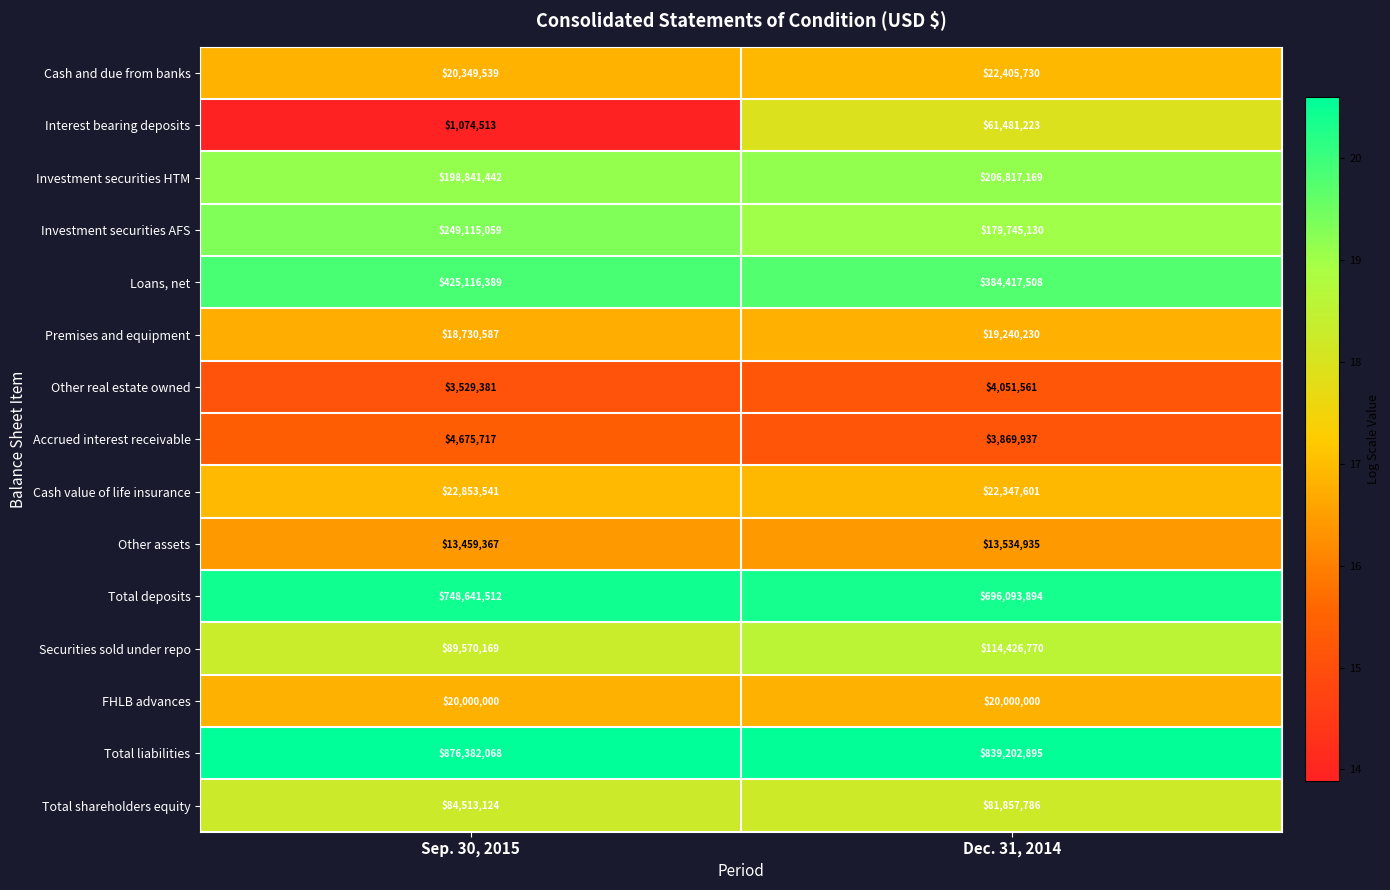

What is the minimum value shown in the chart?

1074513